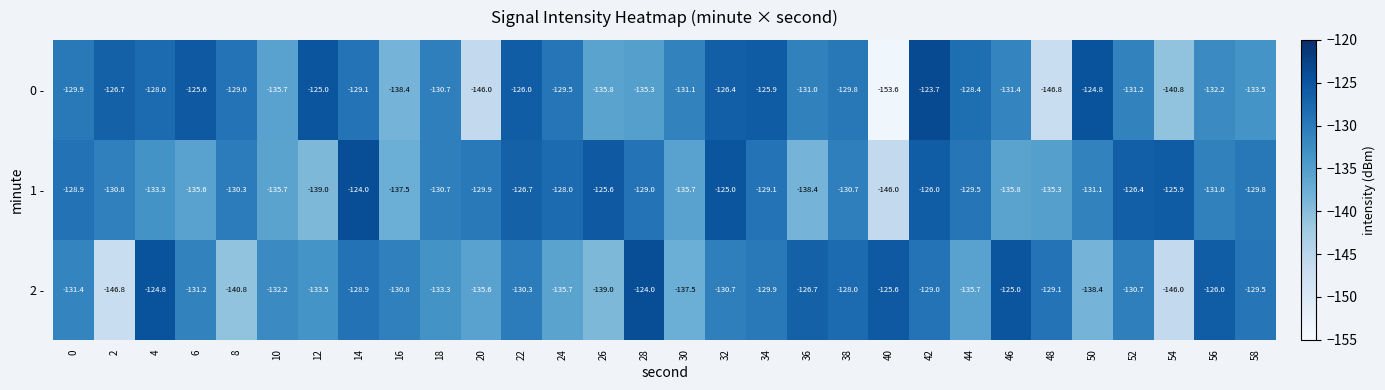

Which label corresponds to the smallest value in the chart?

40